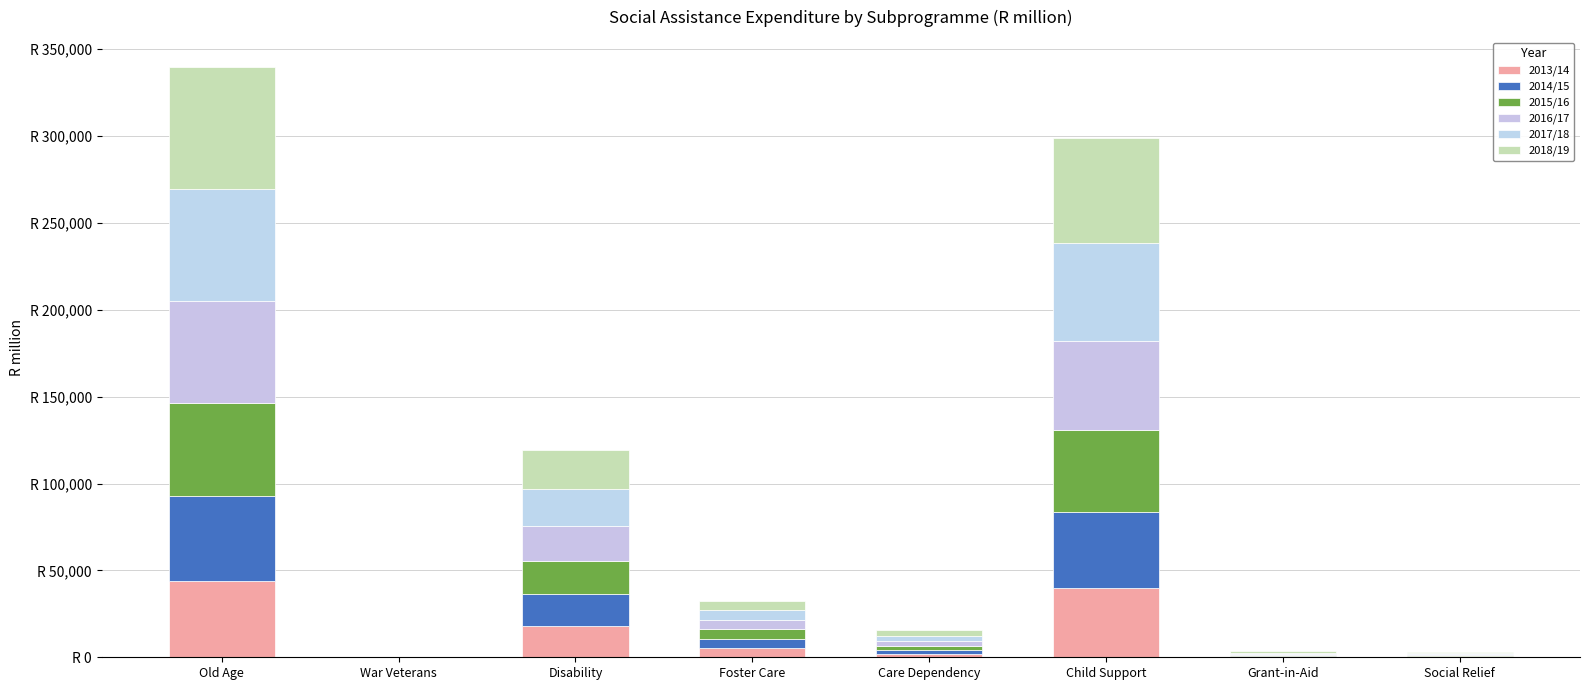

Does the chart contain stacked bars?

Yes